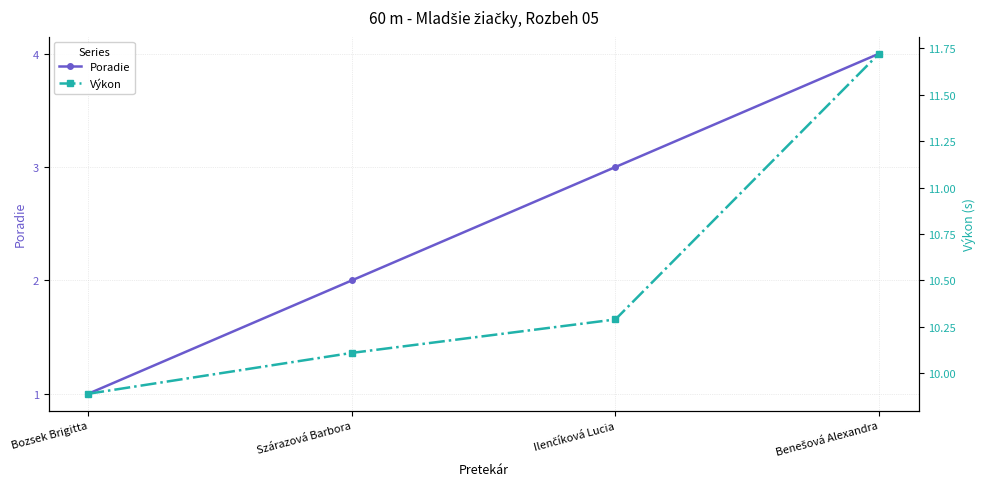

Reading left to right, extract all data points from this chart.

Poradie: Bozsek Brigitta=1.0	Szárazová Barbora=2.0	Ilenčíková Lucia=3.0	Benešová Alexandra=4.0
Výkon: Bozsek Brigitta=9.9	Szárazová Barbora=10.1	Ilenčíková Lucia=10.3	Benešová Alexandra=11.7